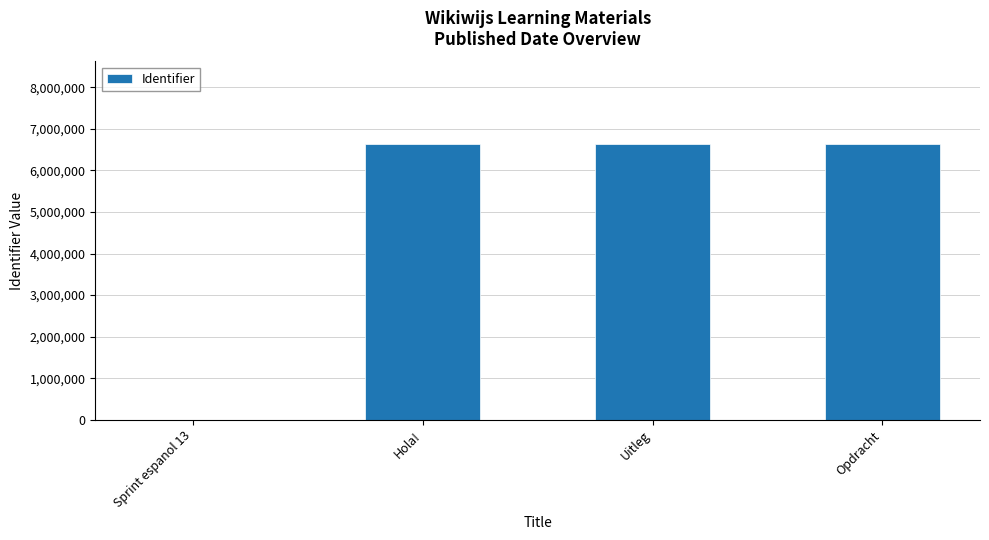

What is the sum of all values?

19894996